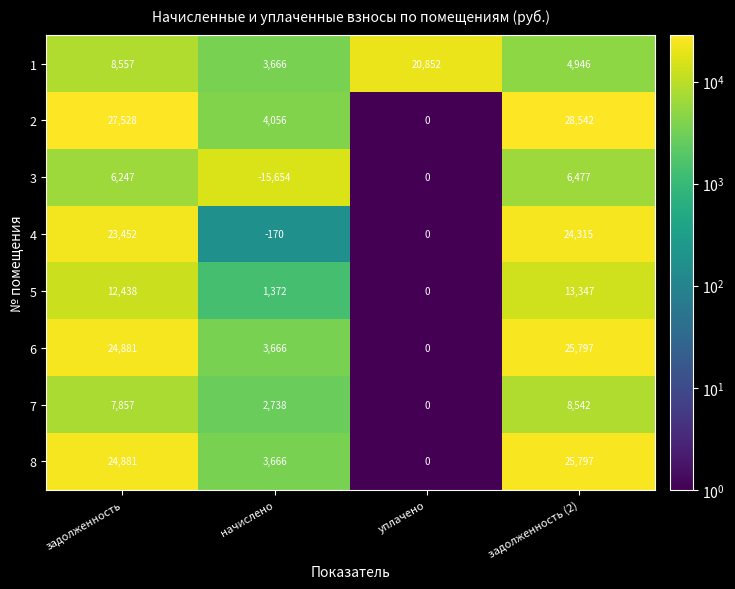

What is the total value across all series at задолженность (2)?

137763